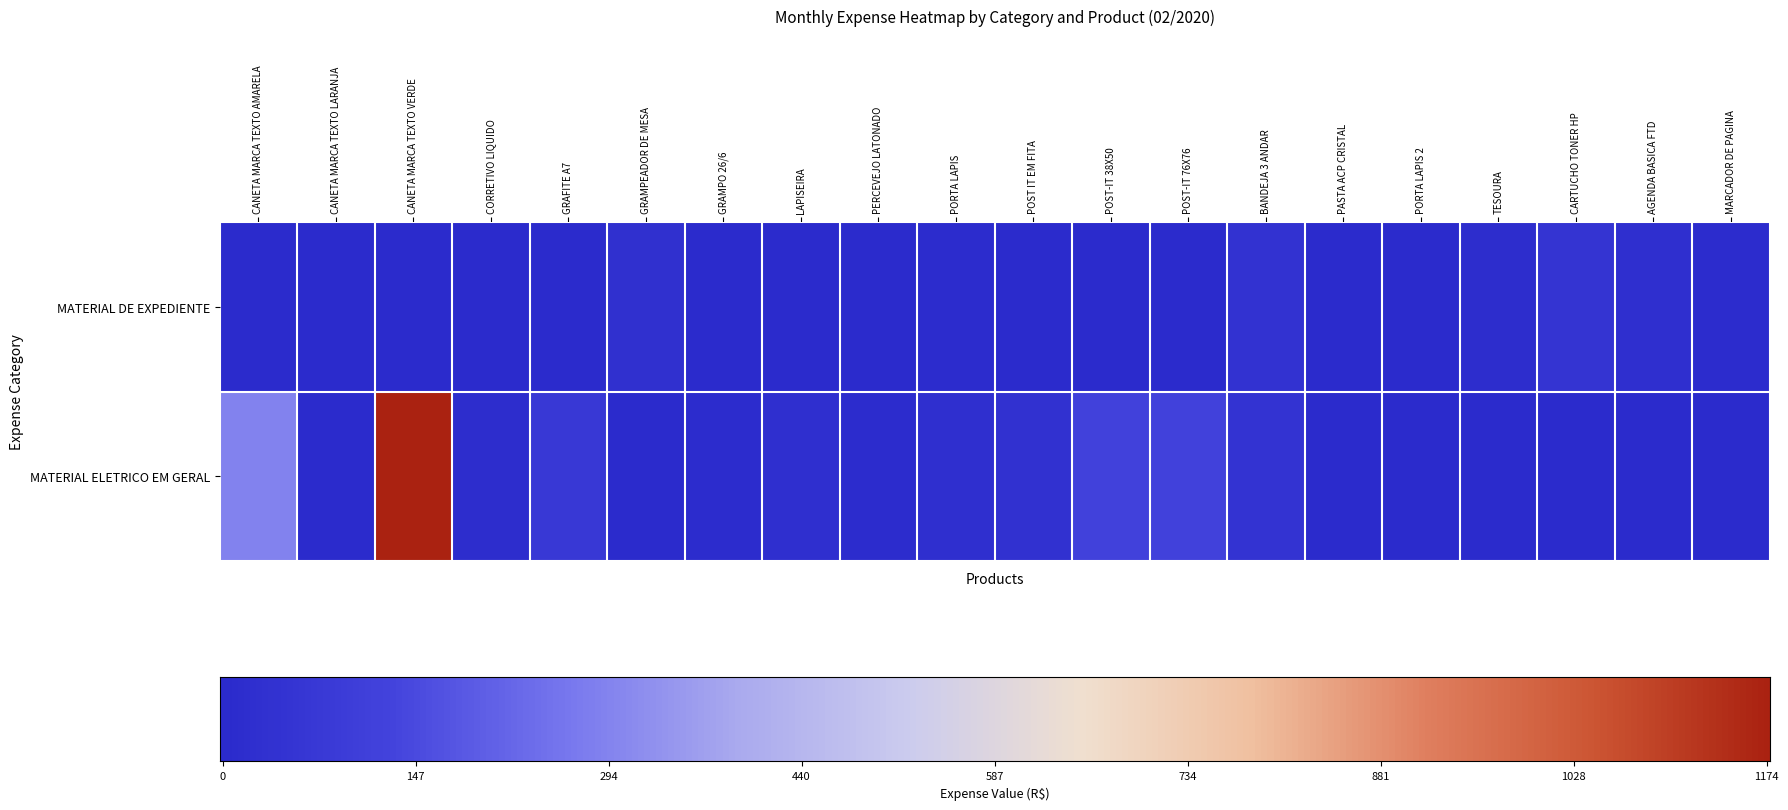

Reading left to right, list all the values displayed in this chart.

MATERIAL DE EXPEDIENTE: 0.0	0.0	0.0	0.0	0.0	0.0	0.0	0.0	0.0	0.0	0.0	0.0	0.0	0.0	0.0	0.0	0.0	0.0	0.0	0.0
MATERIAL ELETRICO EM GERAL: 0.2	0.0	1.0	0.0	0.1	0.0	0.0	0.0	0.0	0.0	0.0	0.1	0.1	0.0	0.0	0.0	0.0	0.0	0.0	0.0